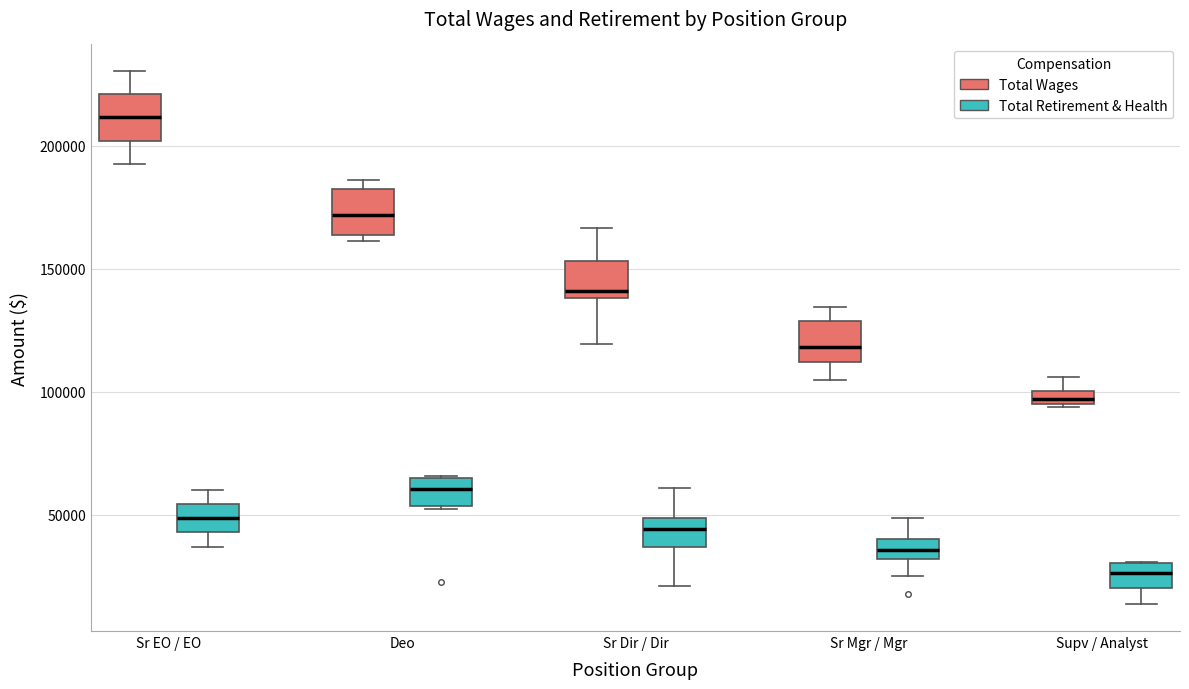

Where does the median line of the box for Deo (Total Retirement & Health) sit on the y-axis? The values are not printed on the chart, so give them approximately, as read against the axis.

60000